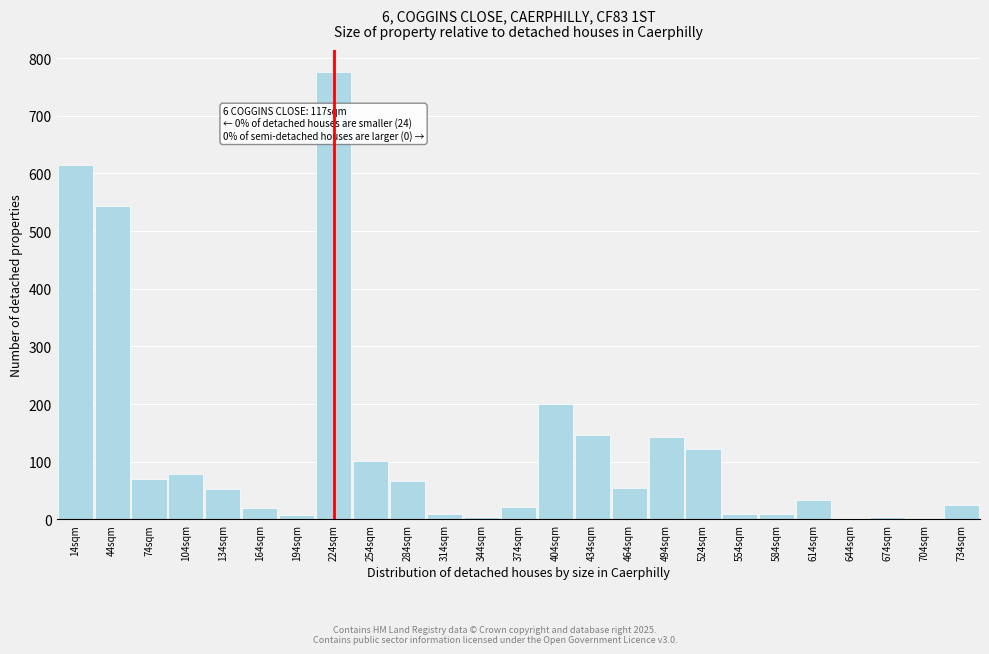

What is the sum of the values at 254sqm and 524sqm?

224